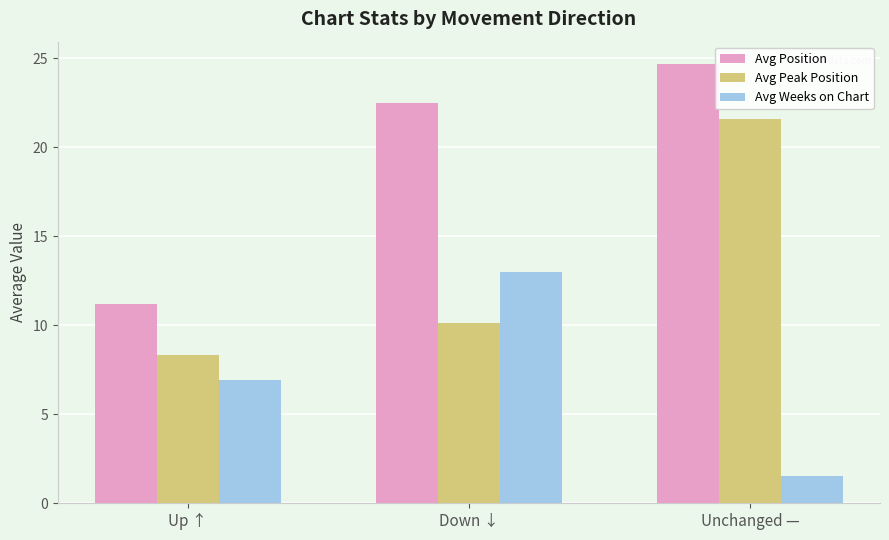

What is the difference between the highest and lowest values at Up ↑?

4.3